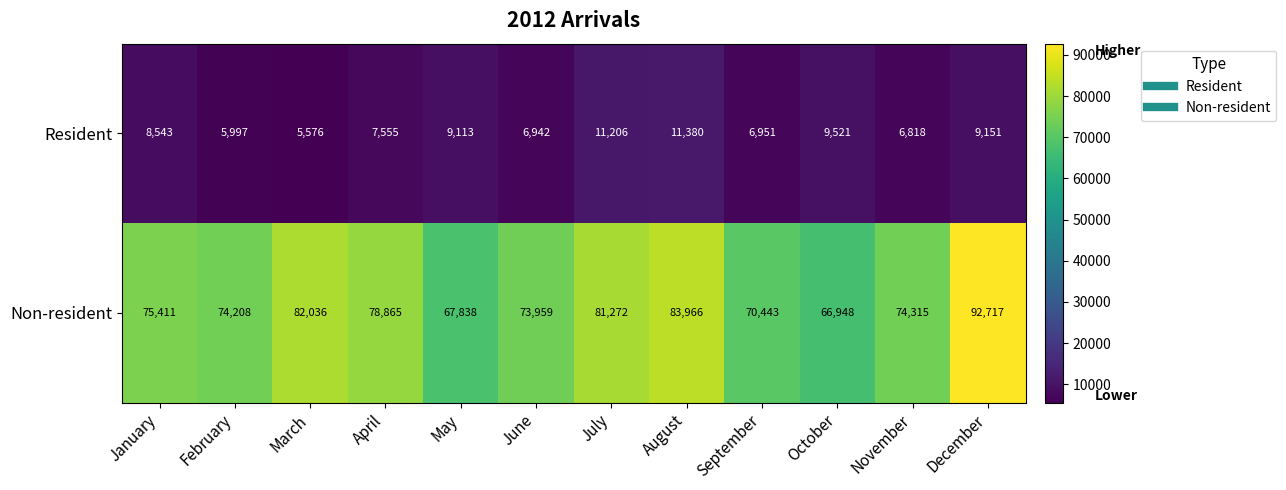

At how many categories does at least one series exceed 15767?

12